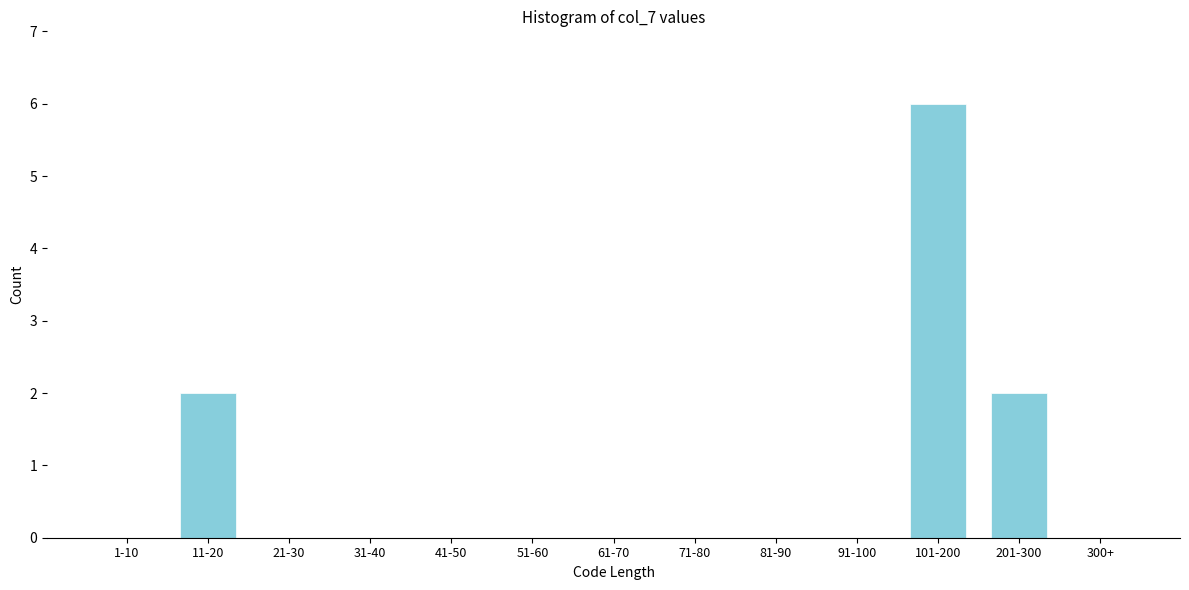

Reading left to right, extract all data points from this chart.

1-10=0	11-20=2	21-30=0	31-40=0	41-50=0	51-60=0	61-70=0	71-80=0	81-90=0	91-100=0	101-200=6	201-300=2	300+=0